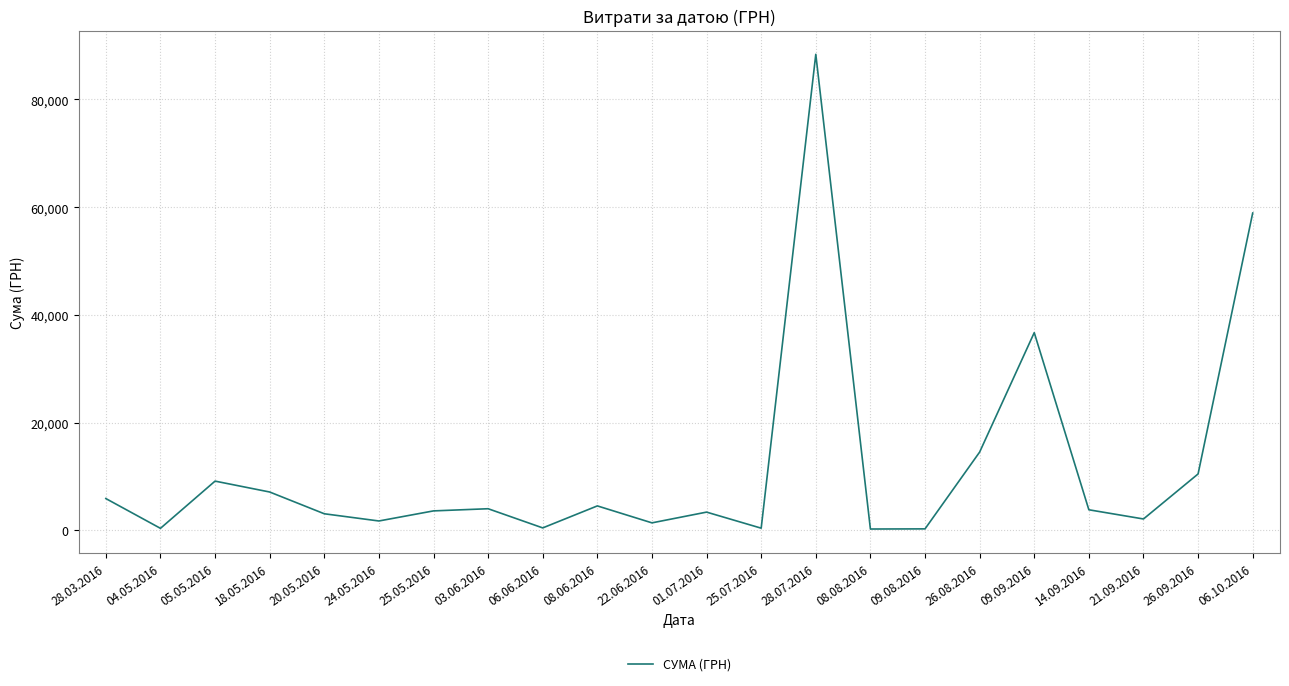

What is the maximum value shown in the chart?

88371.5